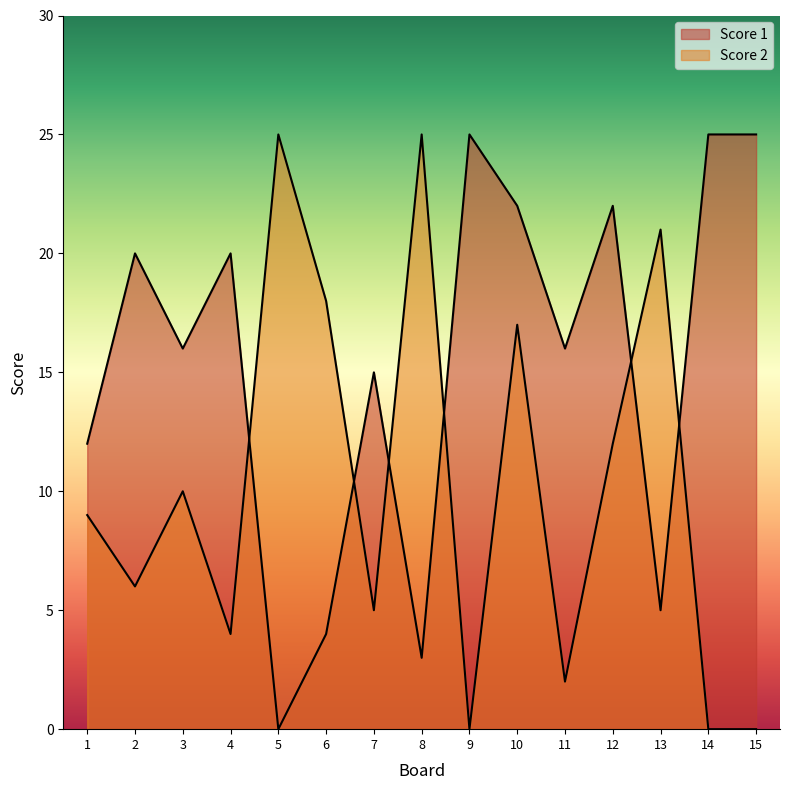

List the series in order of their peak value, highest first.

Score 1, Score 2